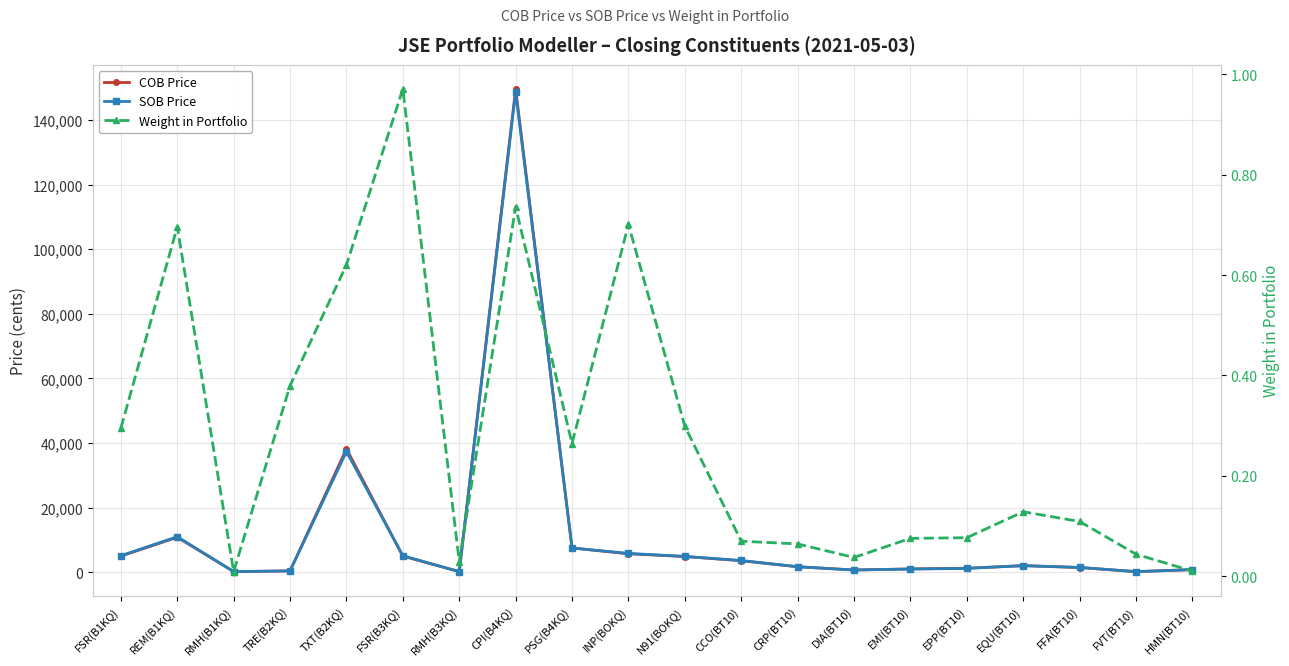

True or false: Weight in Portfolio has a value of 0.1 at EQU(BT10).

True